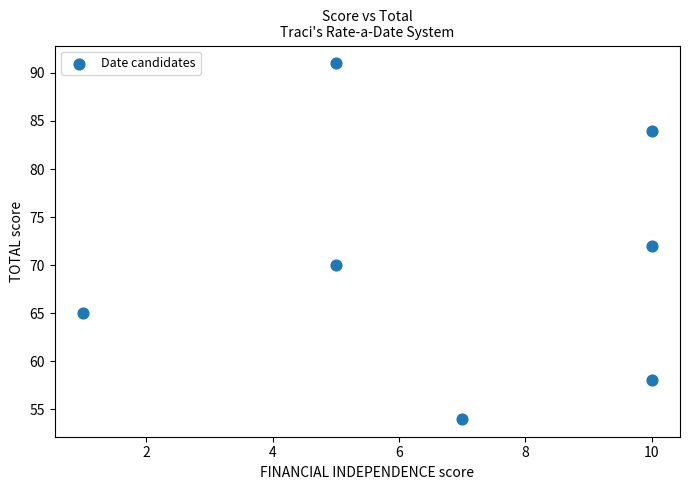

What is the range of X values (max minus min)?

9